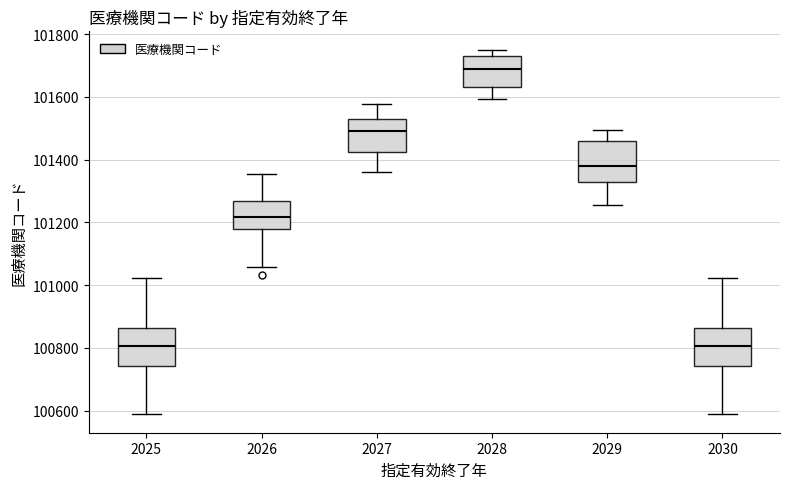

Reading left to right, transcribe this box plot: for each box, give where its median line is, the range the box spans, and where its two whiskers end, as read against the y-axis. The values are not printed on the chart, so give them approximately, as read against the axis.

2025: median 100800, box 100740 to 100860, whiskers 100580 to 101020
2026: median 101220, box 101180 to 101260, whiskers 101060 to 101360
2027: median 101500, box 101420 to 101540, whiskers 101360 to 101580
2028: median 101680, box 101640 to 101740, whiskers 101600 to 101760
2029: median 101380, box 101320 to 101460, whiskers 101260 to 101500
2030: median 100800, box 100740 to 100860, whiskers 100580 to 101020